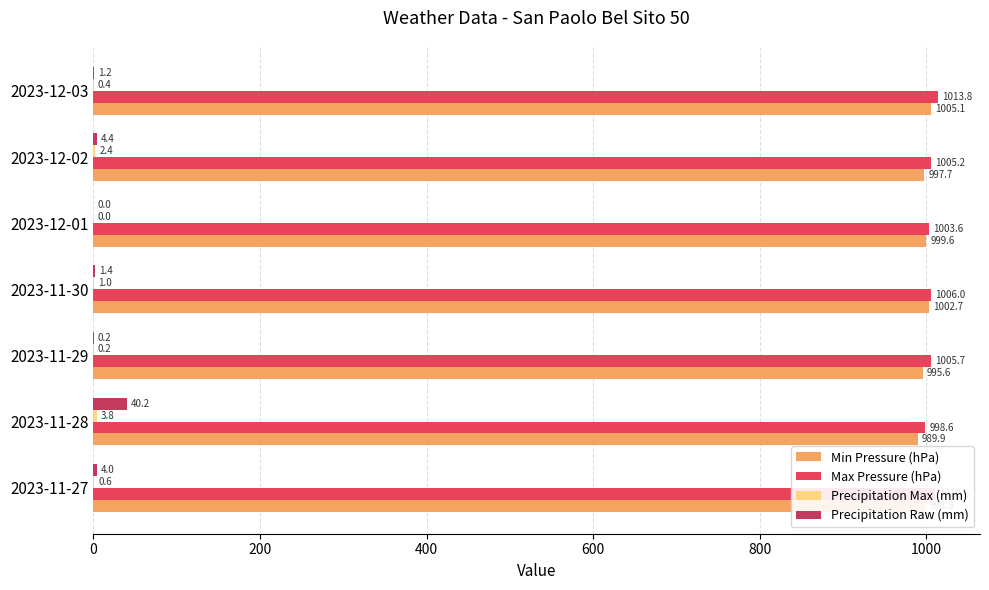

Count the number of categories in the chart.

7